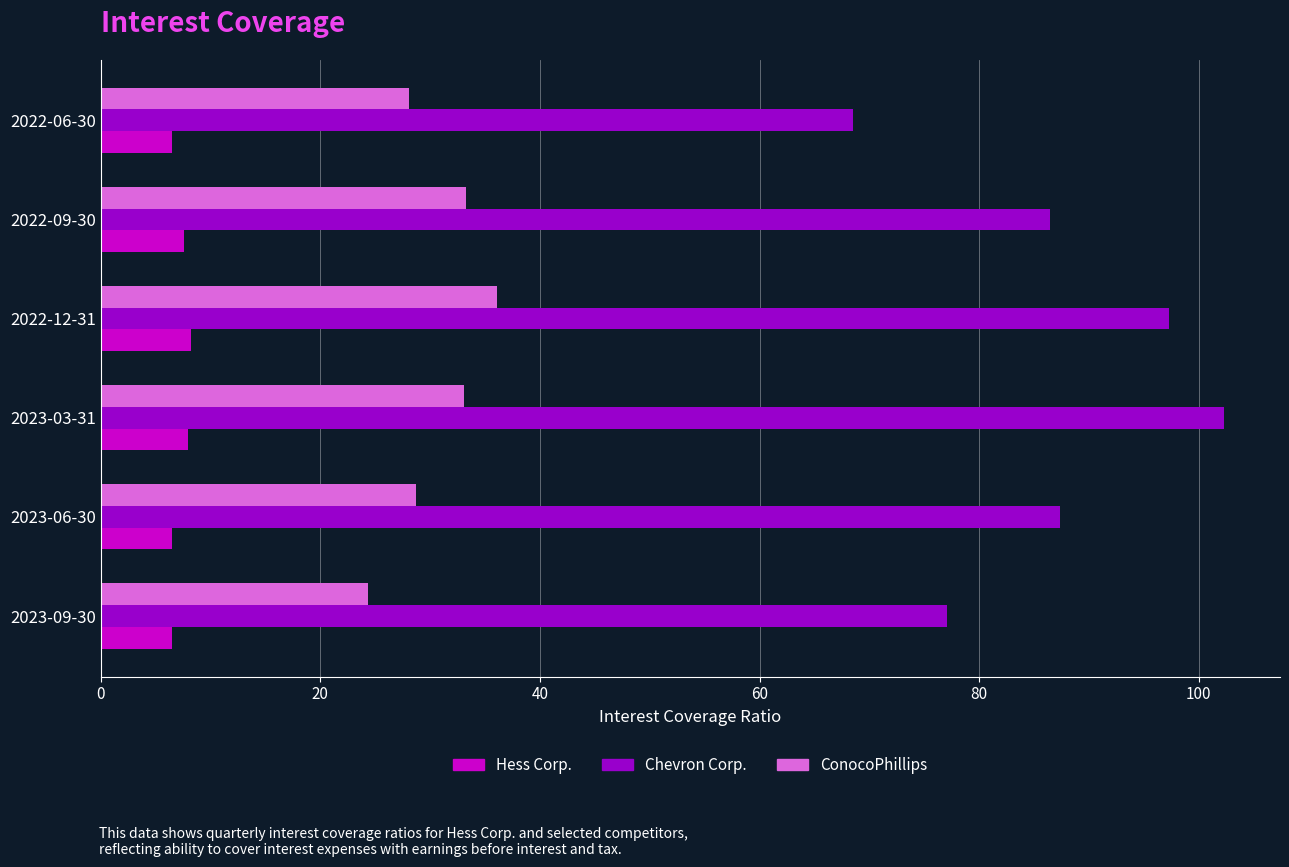

Which series changed the most between 2022-09-30 and 2022-06-30?

Chevron Corp.